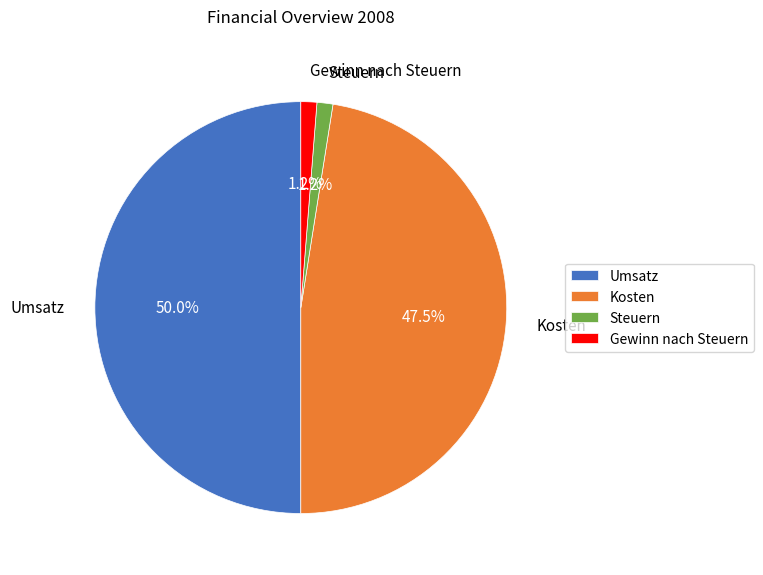

What is the largest slice in the pie chart?

Umsatz